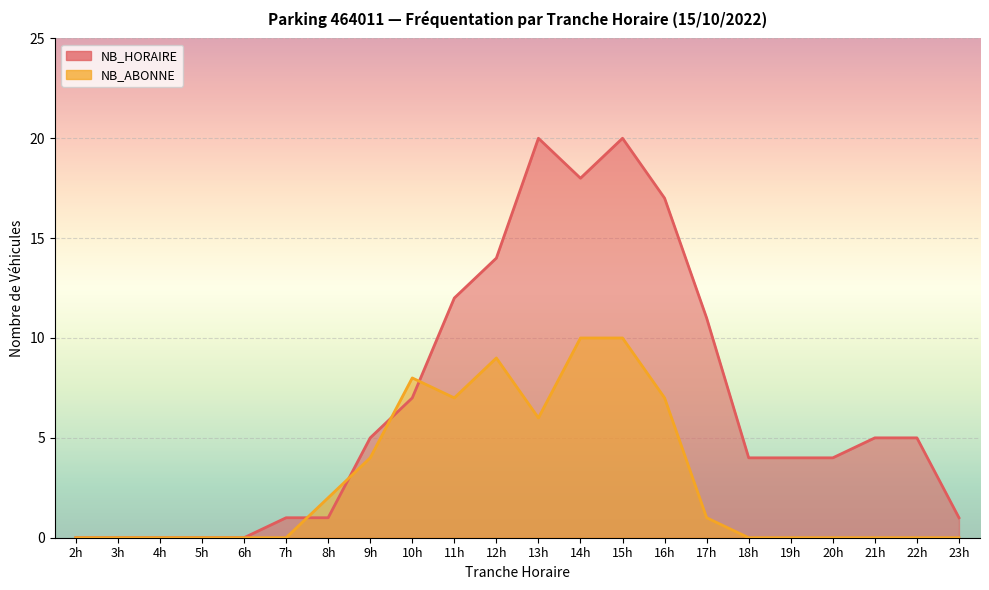

Which has a higher value, 9h or 19h?

9h